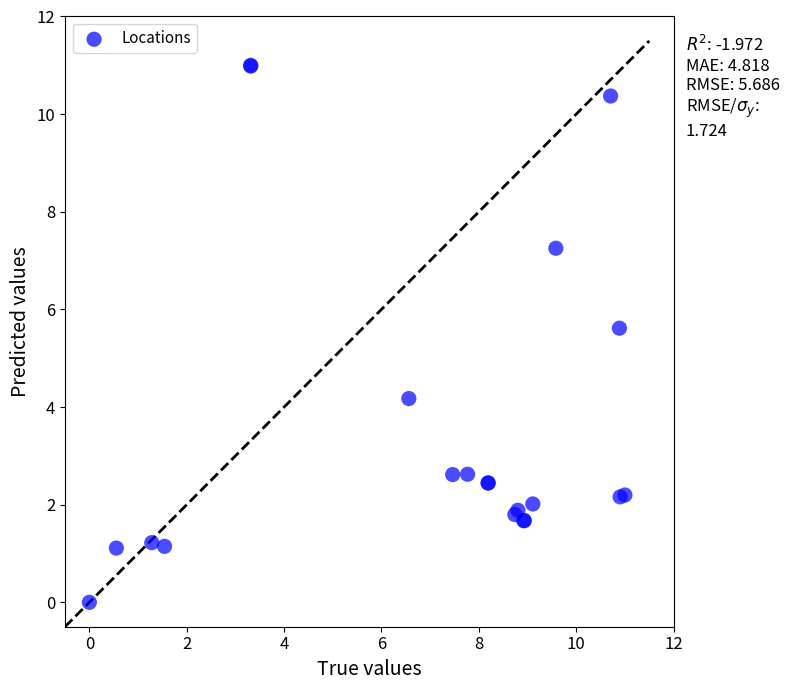

What Y value in the scatter plot is closest to 5?

5.6